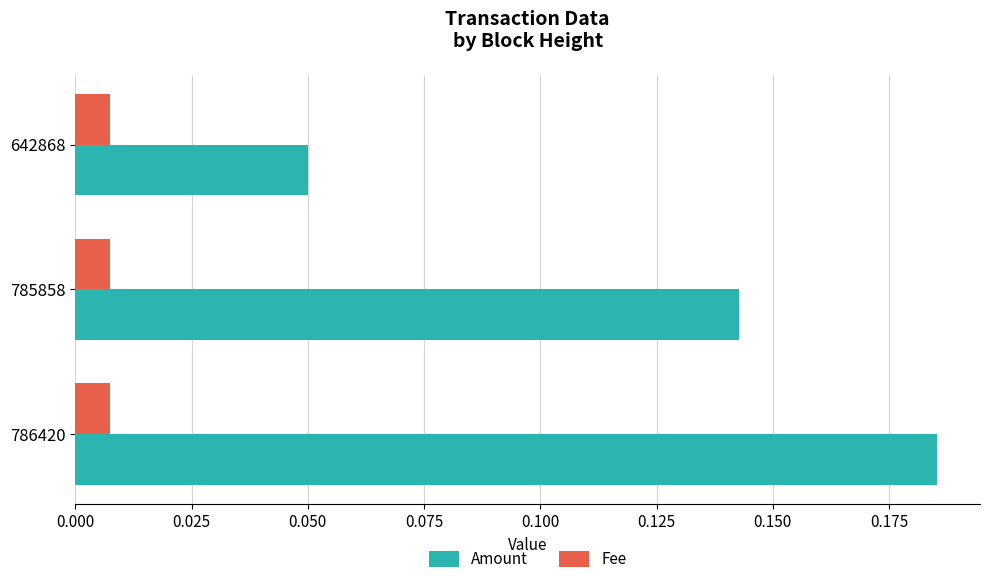

Which series has the largest total across all categories?

Amount